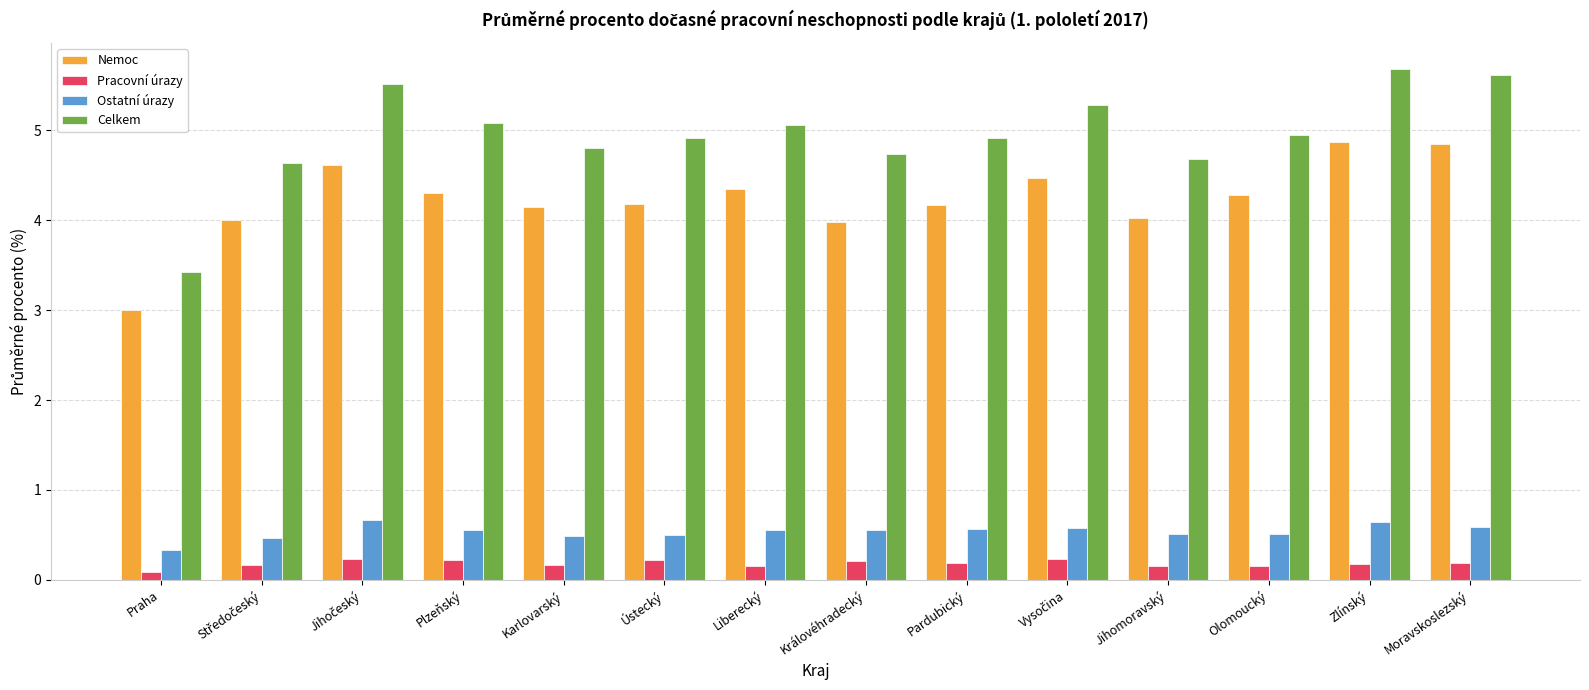

What is the label of the 11th bar from the right?

Plzeňský